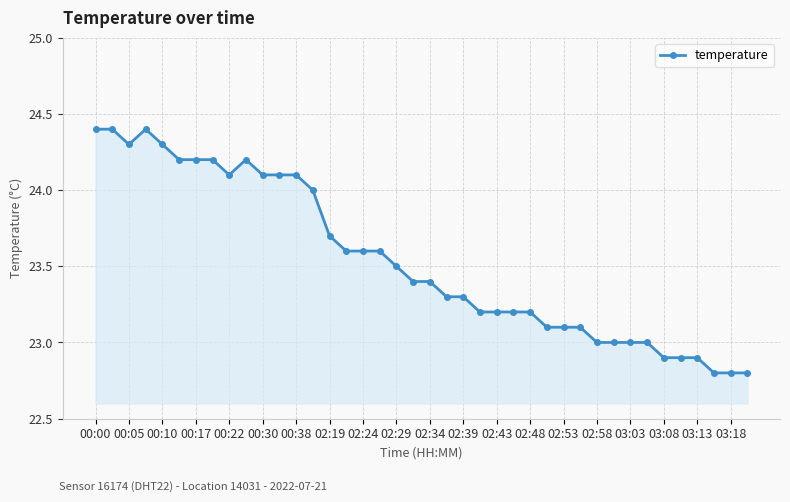

True or false: there are more than 1 points higher than both neighbors.

True